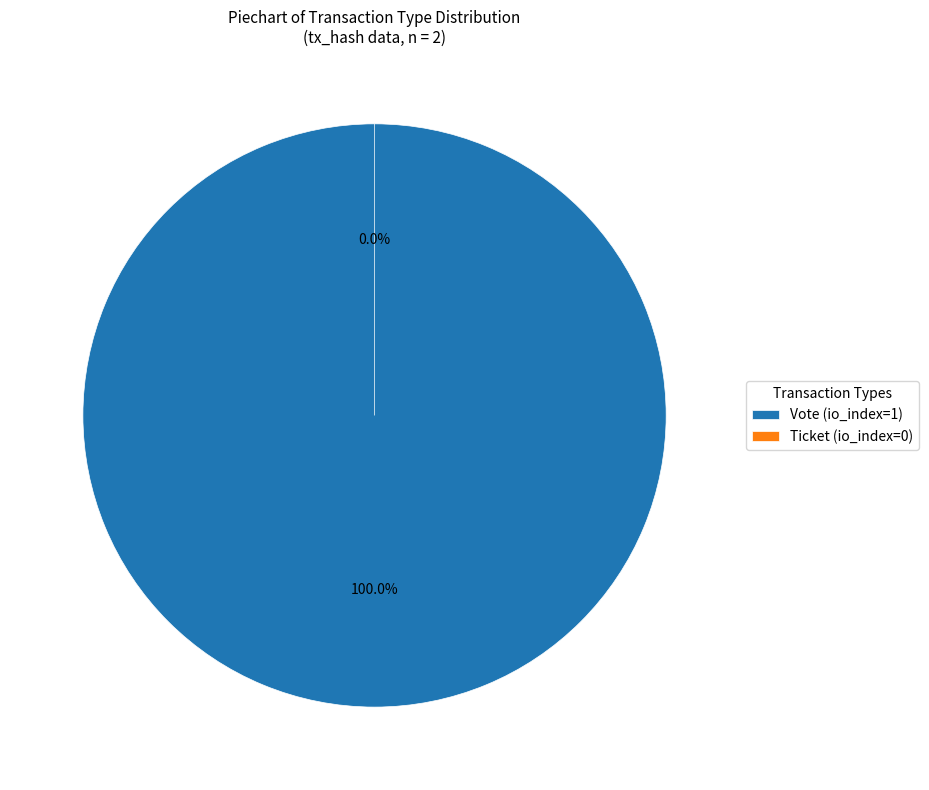

What percentage is the Vote (io_index=1) slice, to the nearest percent?

100%